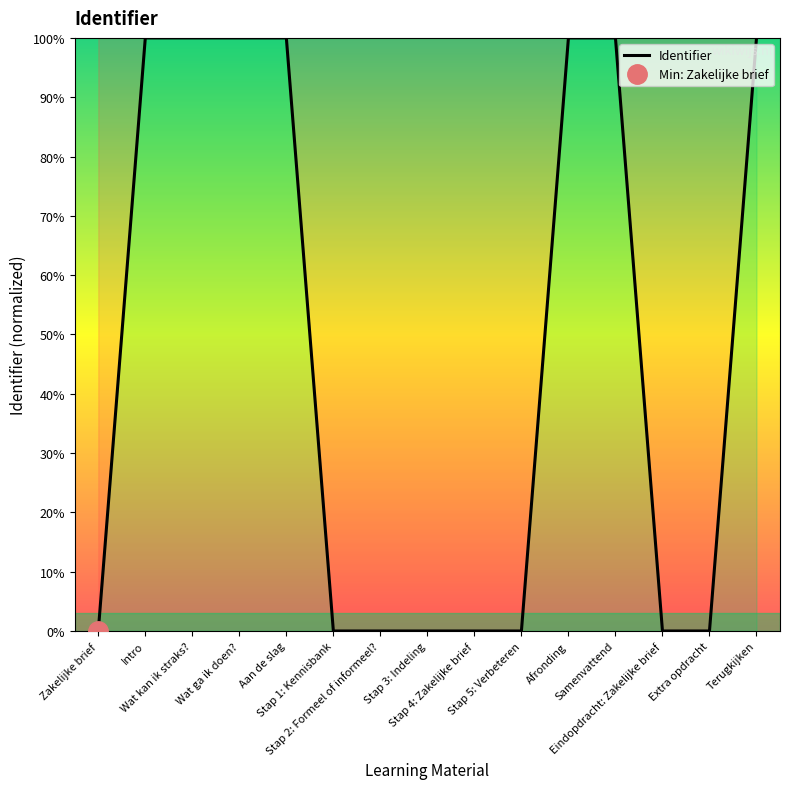

How many points are lower than both their immediate neighbors (excluding endpoints)?

2